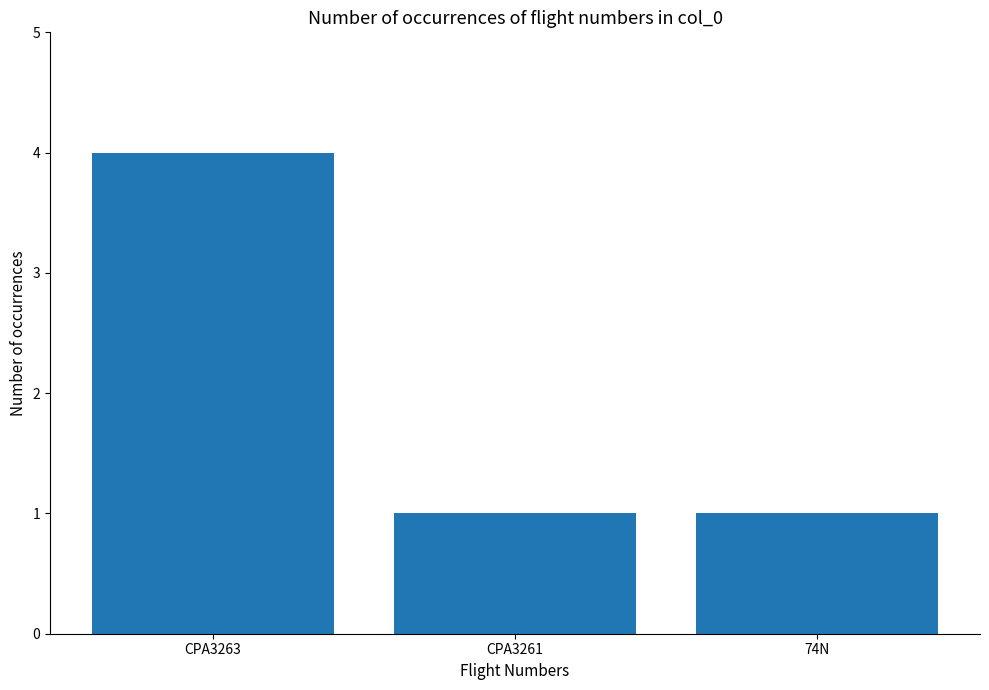

What is the greatest value displayed?

4